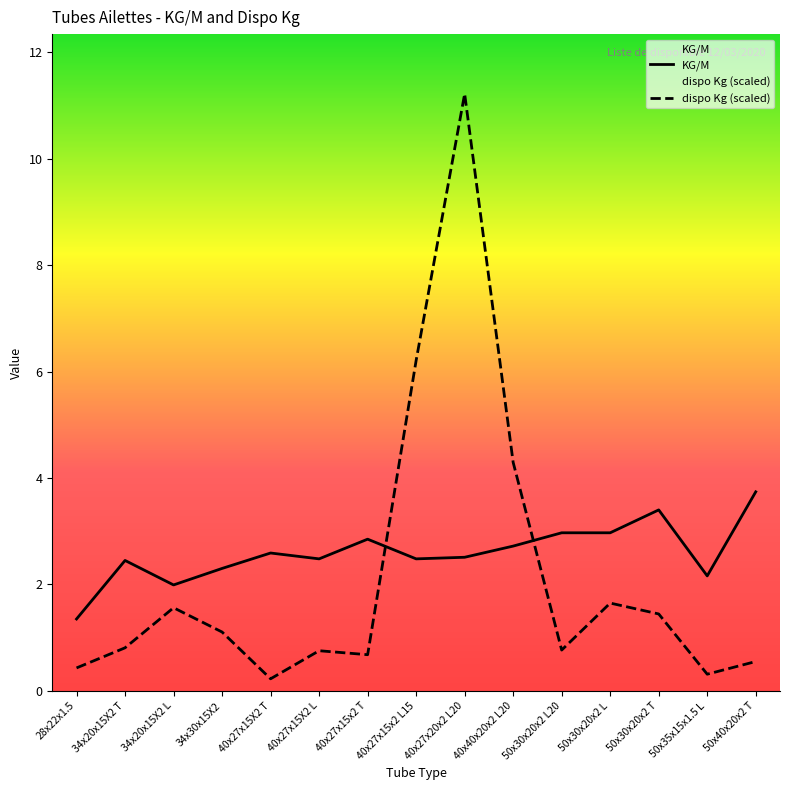

What is the average value of the KG/M series?

2.6